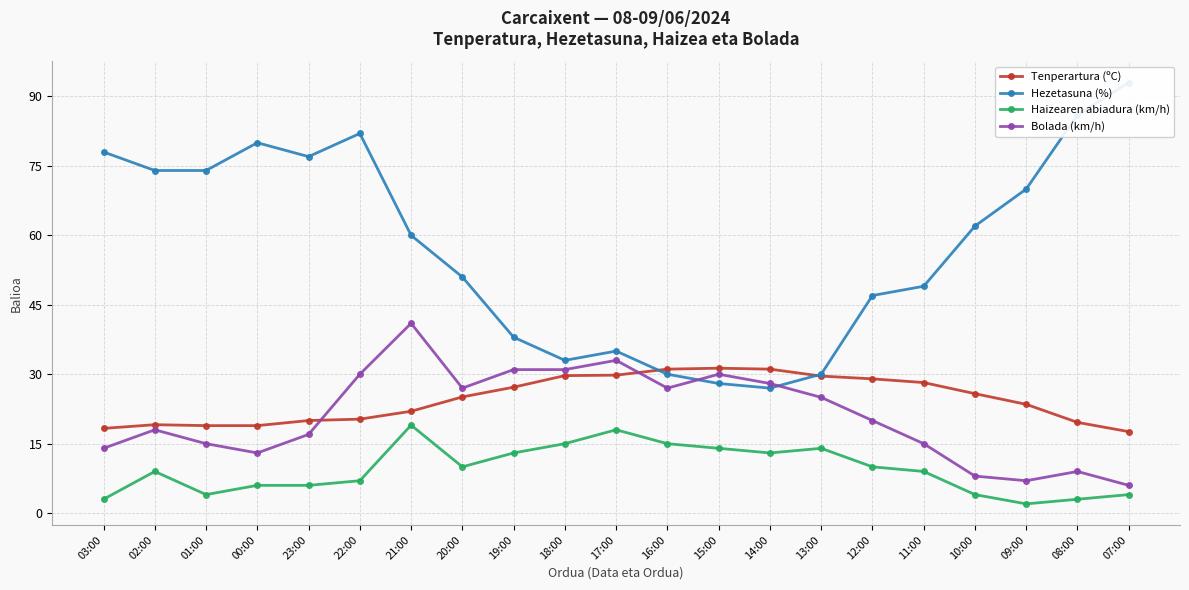

At which category does Bolada (km/h) reach its first local valley?

00:00